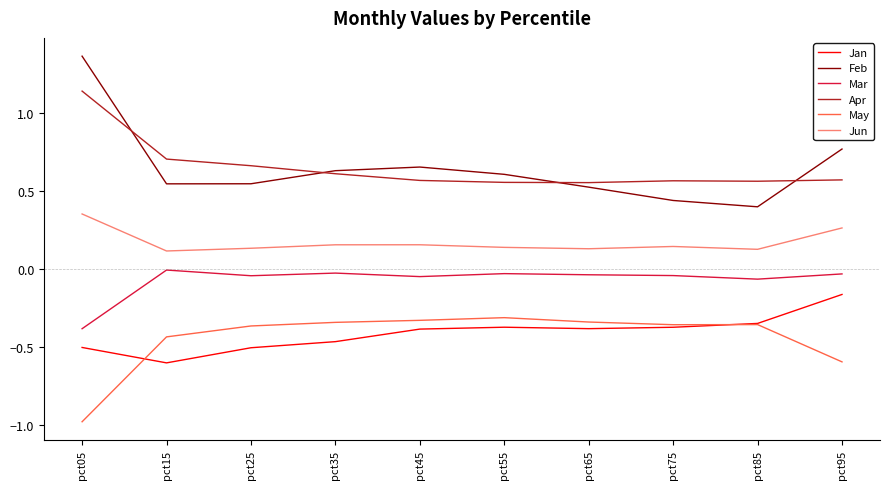

At which label does Jan reach its minimum?

pct15